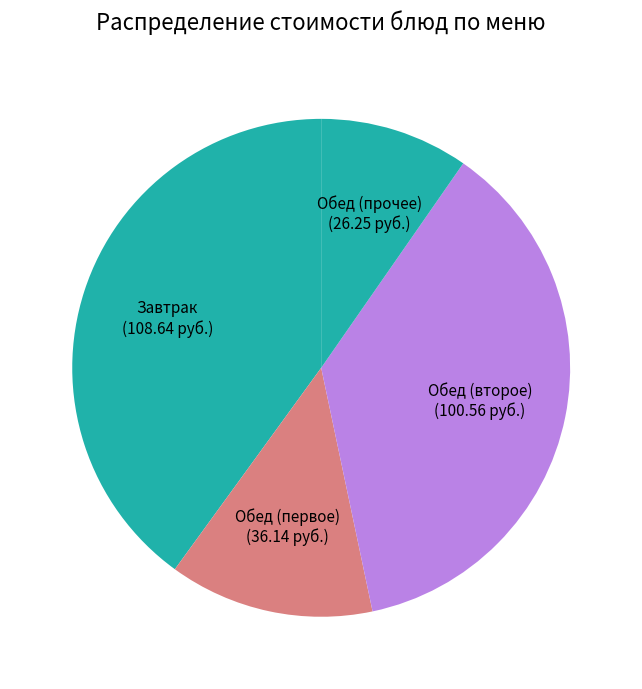

Is it true that Обед (прочее) is 15% of the pie?

False